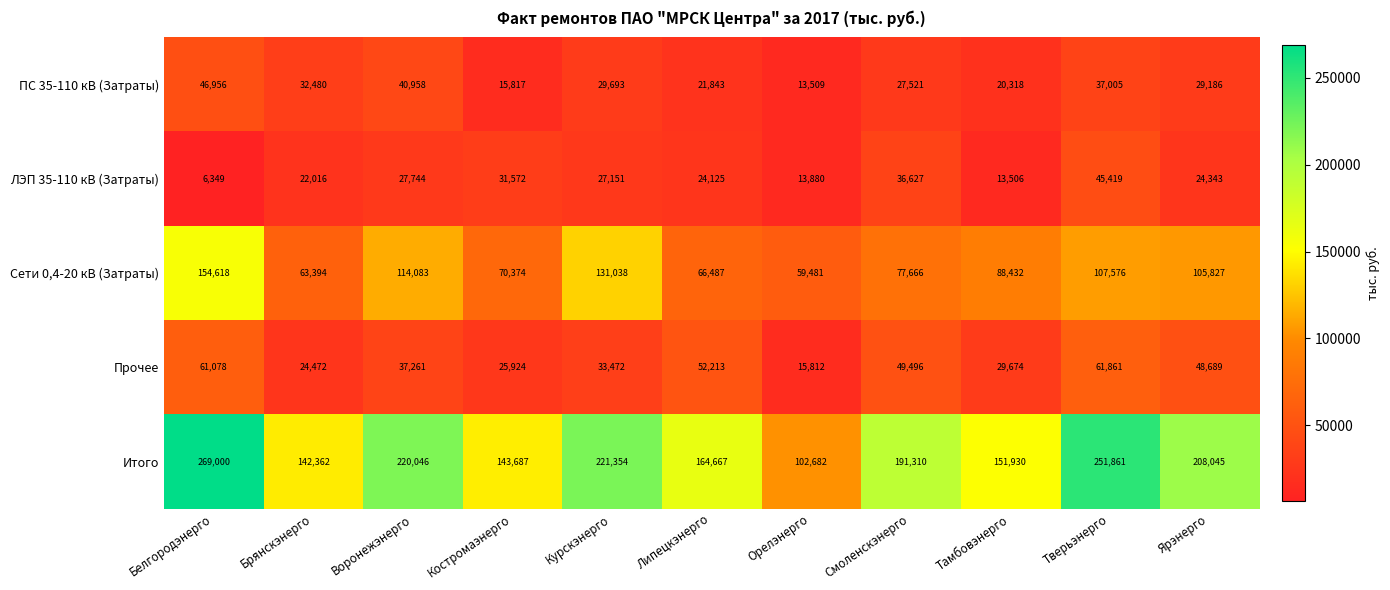

What is the average value of the ЛЭП 35-110 кВ (Затраты) series?

24794